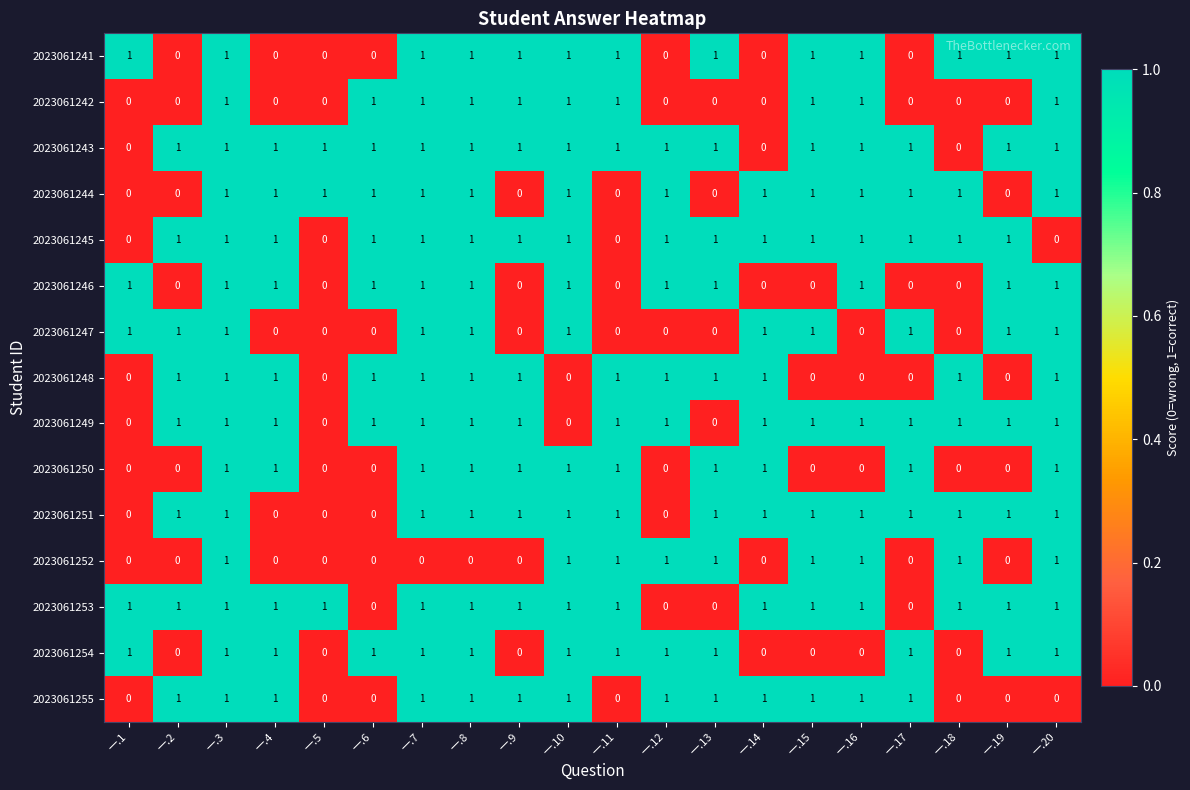

How many 2023061253 values are between 1 and 2?

16